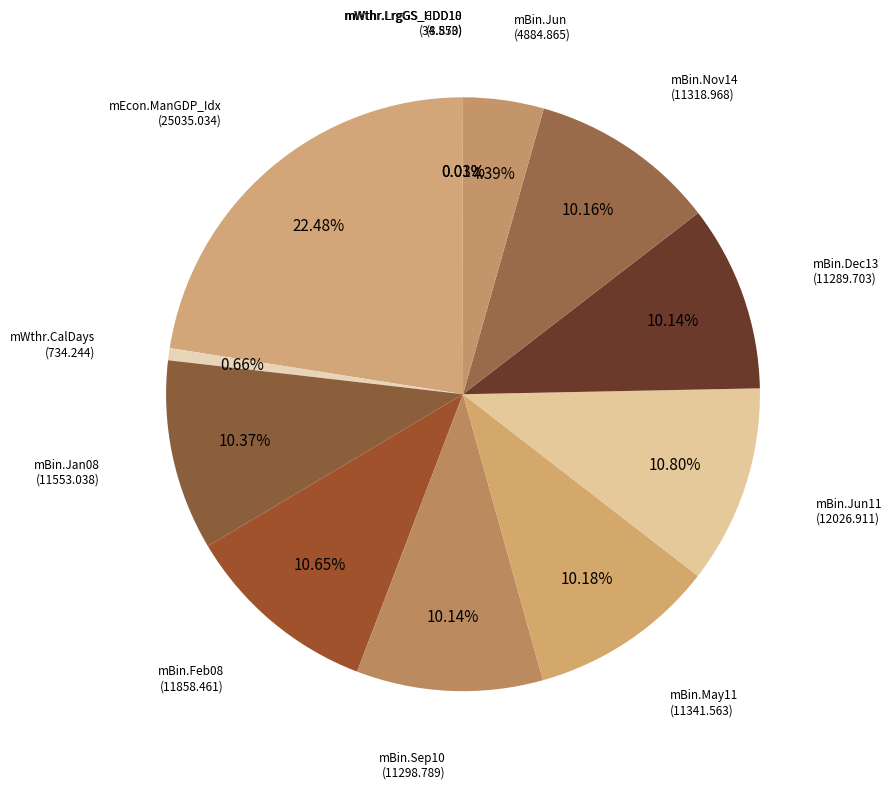

Rank the categories by value from highest to lowest.

mEcon.ManGDP_Idx, mBin.Jun11, mBin.Feb08, mBin.Jan08, mBin.May11, mBin.Nov14, mBin.Sep10, mBin.Dec13, mBin.Jun, mWthr.CalDays, mWthr.LrgGS_CDD18, mWthr.LrgGS_HDD10